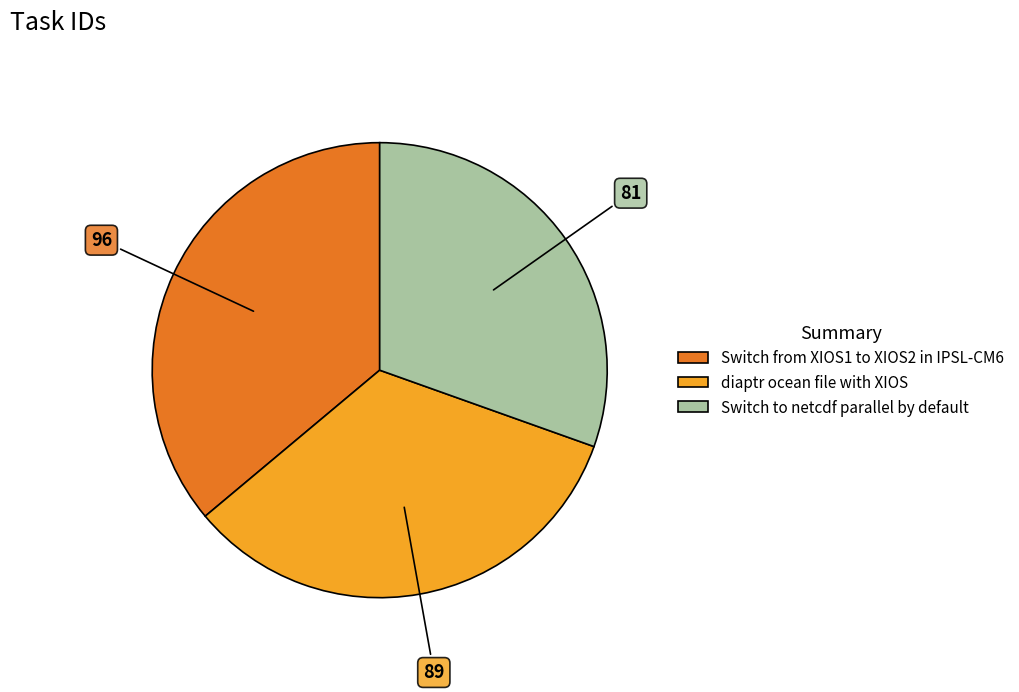

Is there any slice that represents more than half of the pie?

No